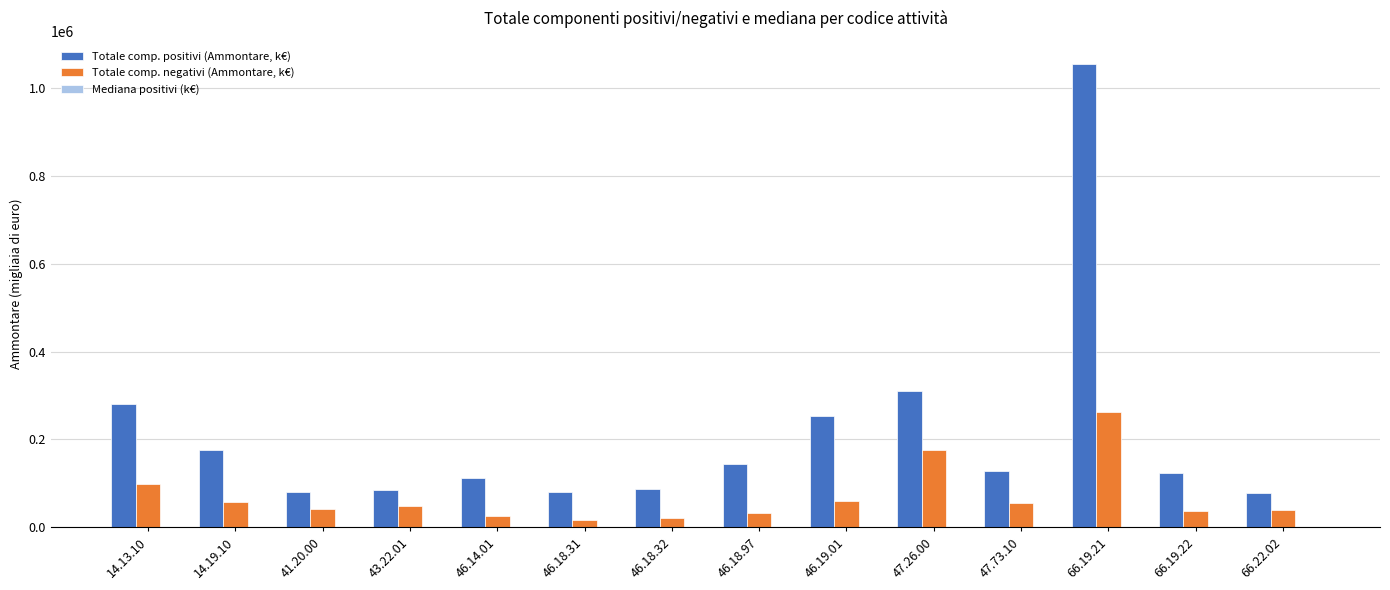

Count the number of data series in this chart.

3